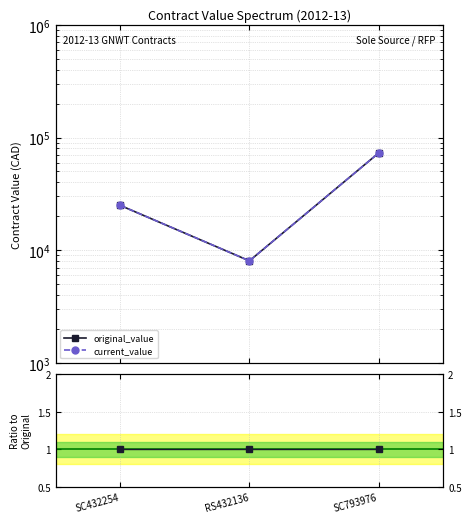

What is the label of the 2nd point from the right?

RS432136